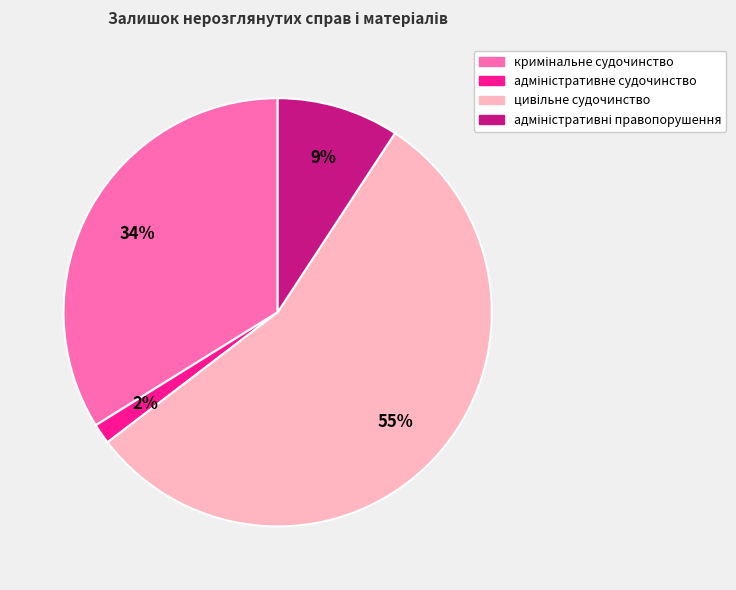

Count the number of slices in the pie.

4